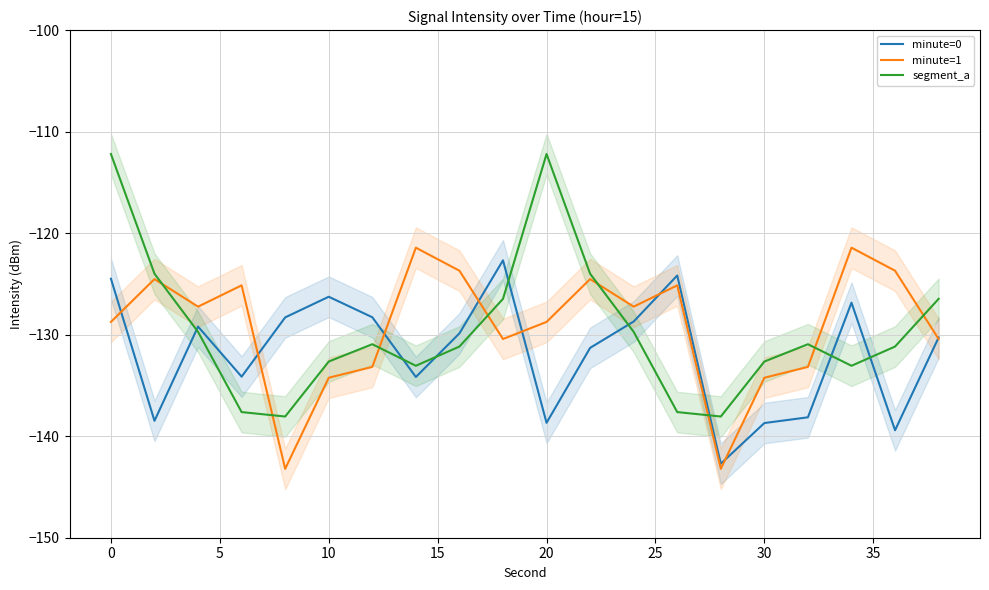

What is the difference between the maximum and second lowest values in the minute=0 series?

16.7